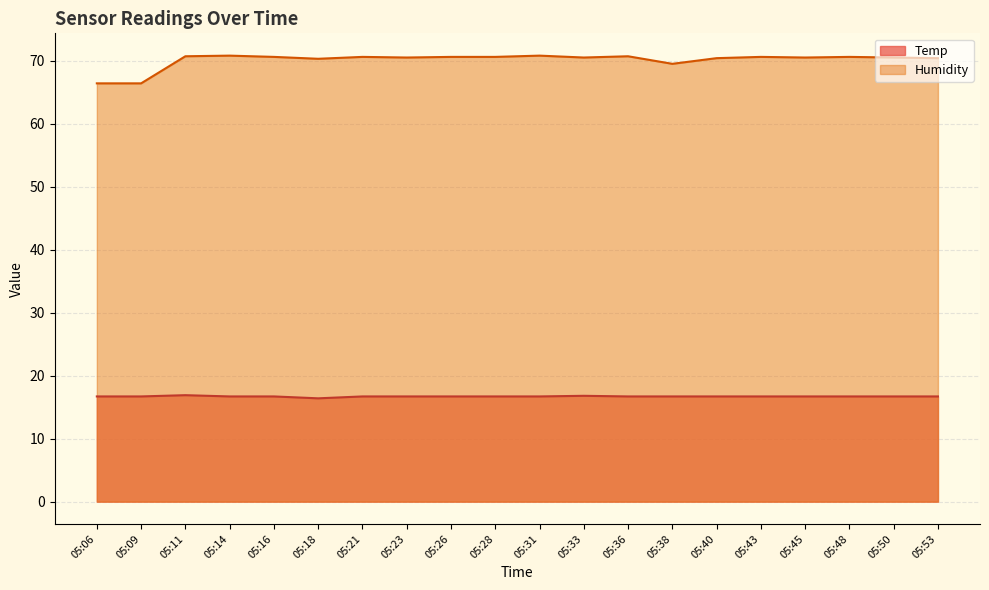

How many lines are shown in the chart?

2